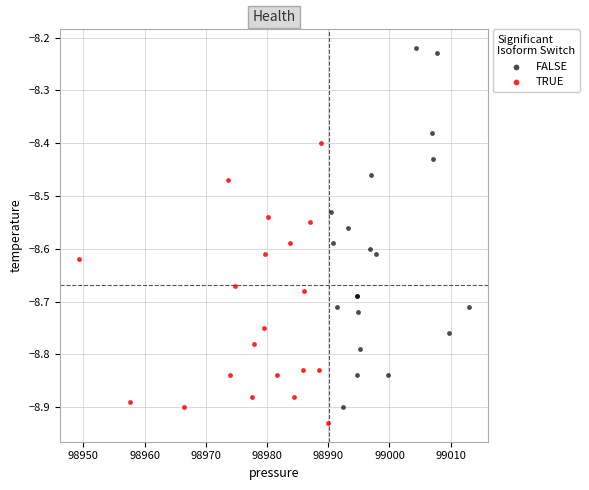

Which series has the widest spread of Y values?

FALSE